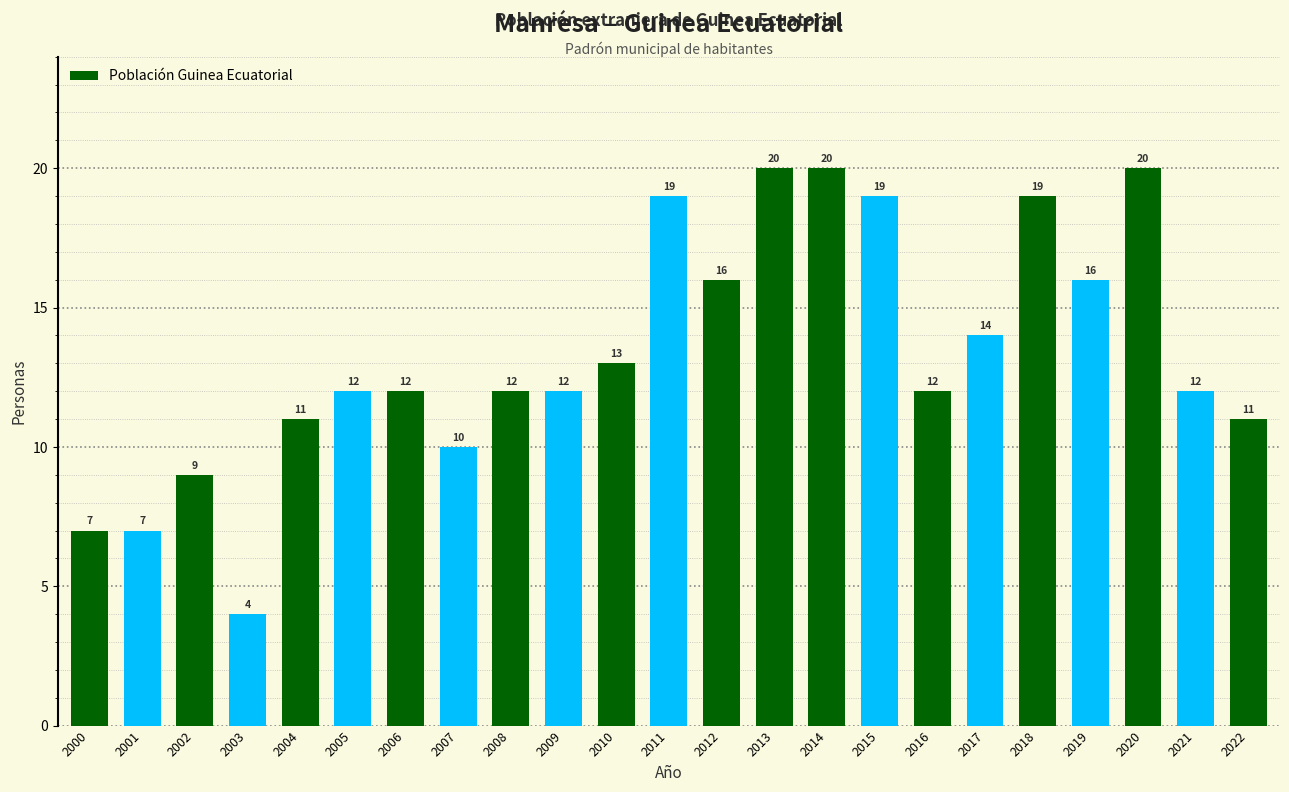

What is the change in value from 2000 to 2009?

+5